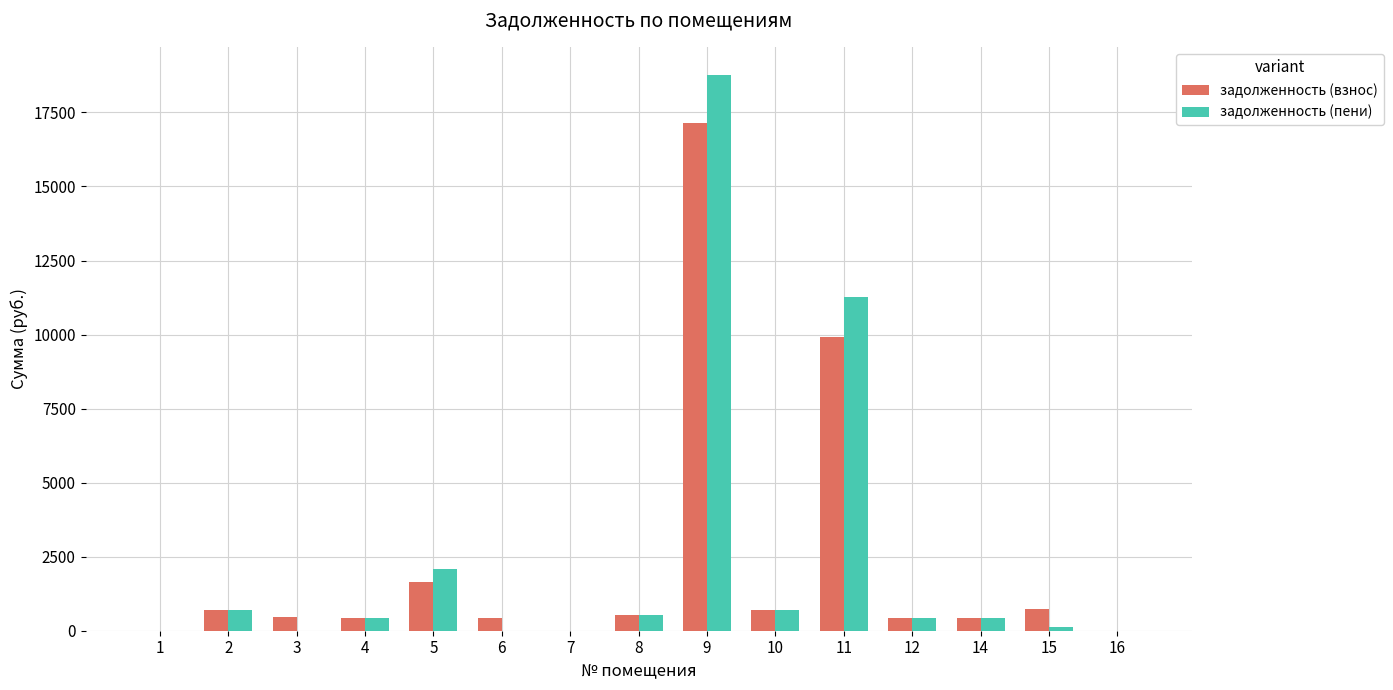

At which category is the sum across all series the highest?

9